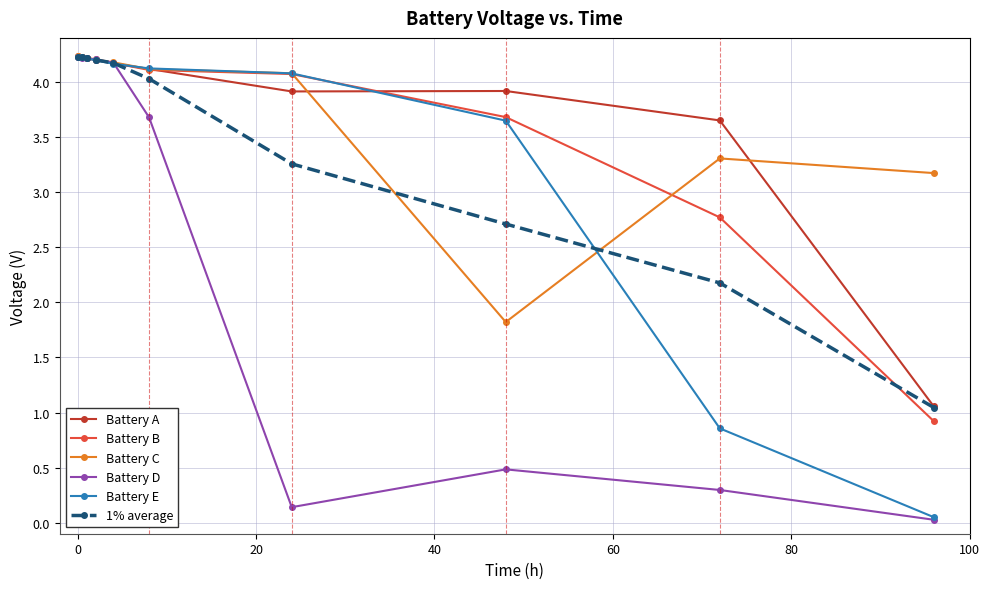

What is the value of the Battery A point at the 5th from the left?

4.2